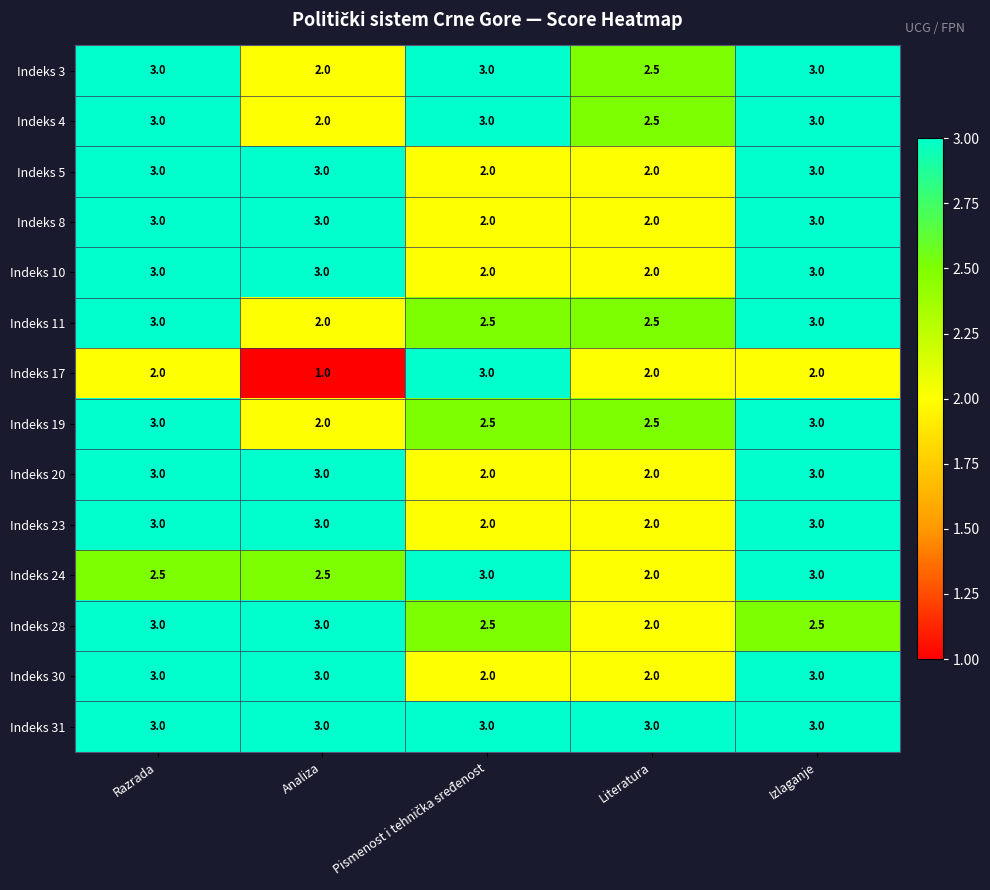

How many categories are shown in the chart?

5